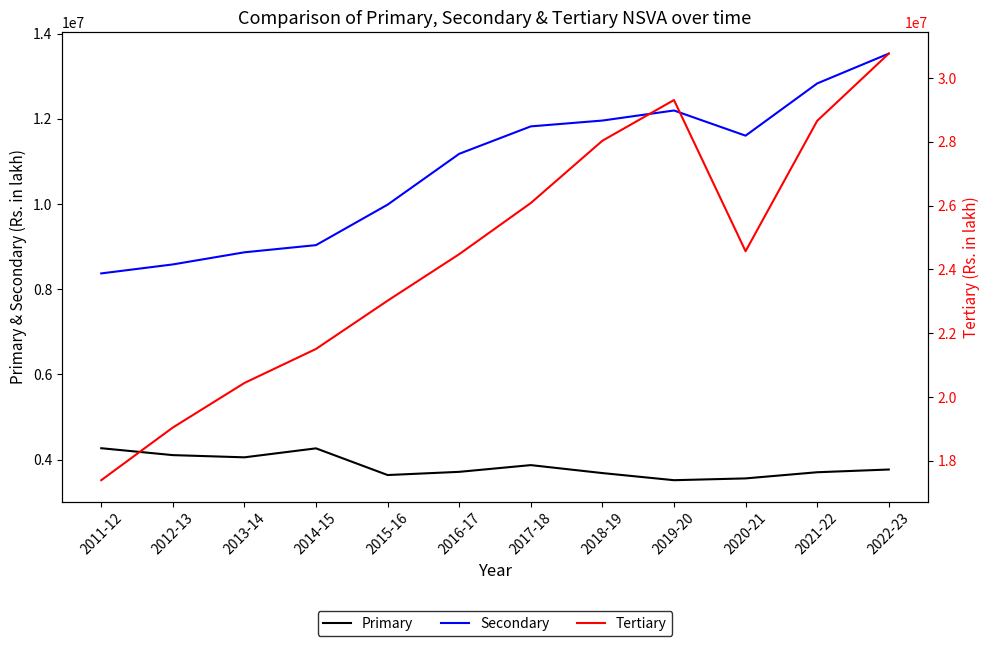

Reading left to right, what are all the values shown in this chart?

Primary: 2011-12=4266424.1	2012-13=4104416.9	2013-14=4052623.8	2014-15=4263300.2	2015-16=3636758.2	2016-17=3711903.0	2017-18=3869800.1	2018-19=3682963.3	2019-20=3515707.6	2020-21=3557883.9	2021-22=3702416.7	2022-23=3766516.0
Secondary: 2011-12=8369966.7	2012-13=8580866.2	2013-14=8865392.3	2014-15=9033930.2	2015-16=9984167.2	2016-17=11177475.9	2017-18=11821408.0	2018-19=11958349.0	2019-20=12194298.4	2020-21=11603561.1	2021-22=12829042.2	2022-23=13529766.0
Tertiary: 2011-12=17390243.5	2012-13=19042424.5	2013-14=20439675.2	2014-15=21507602.1	2015-16=23021094.6	2016-17=24479104.2	2017-18=26083394.9	2018-19=28037154.1	2019-20=29313303.6	2020-21=24571714.8	2021-22=28660681.8	2022-23=30769875.0